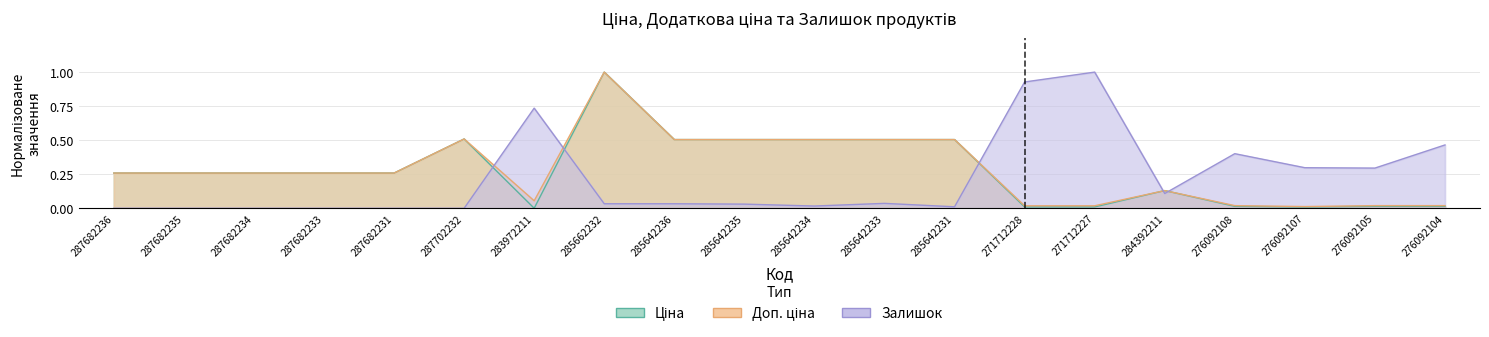

Does the chart have visible grid lines?

Yes